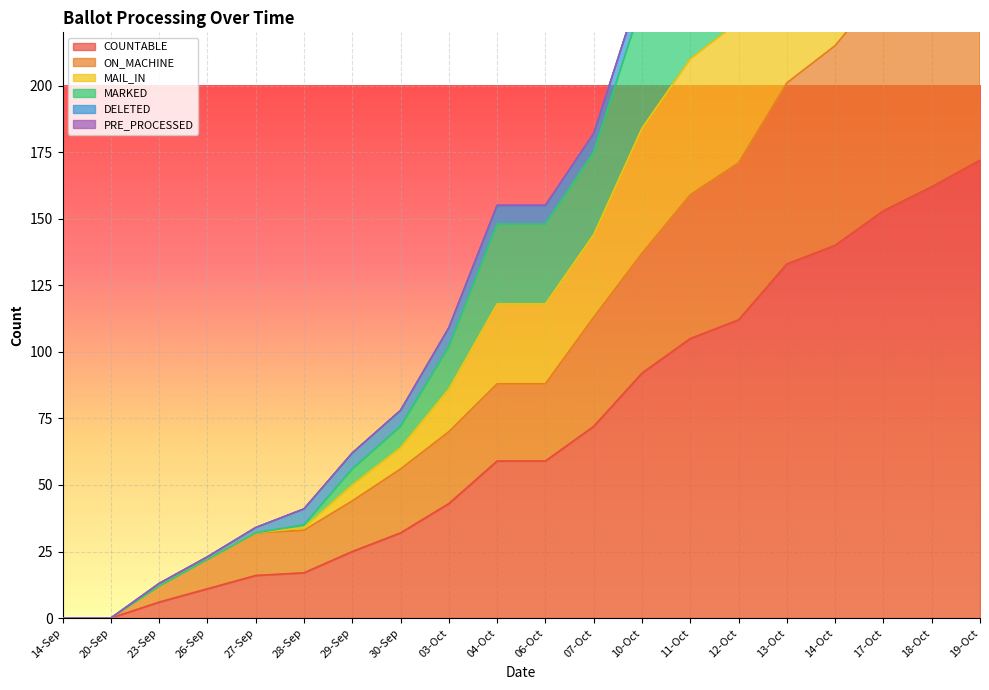

Which series has the widest spread of values?

MAIL_IN